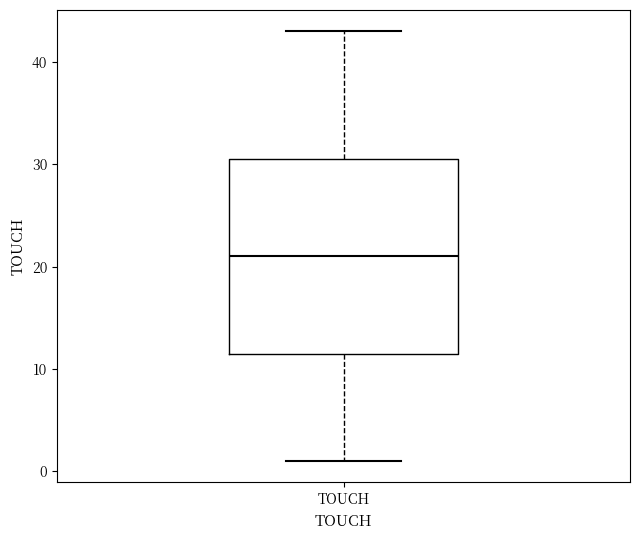

Transcribe this box plot: give where the median line is, the range the box spans, and where the two whiskers end, as read against the y-axis. The values are not printed on the chart, so give them approximately, as read against the axis.

median 21, box 12 to 31, whiskers 1 to 43